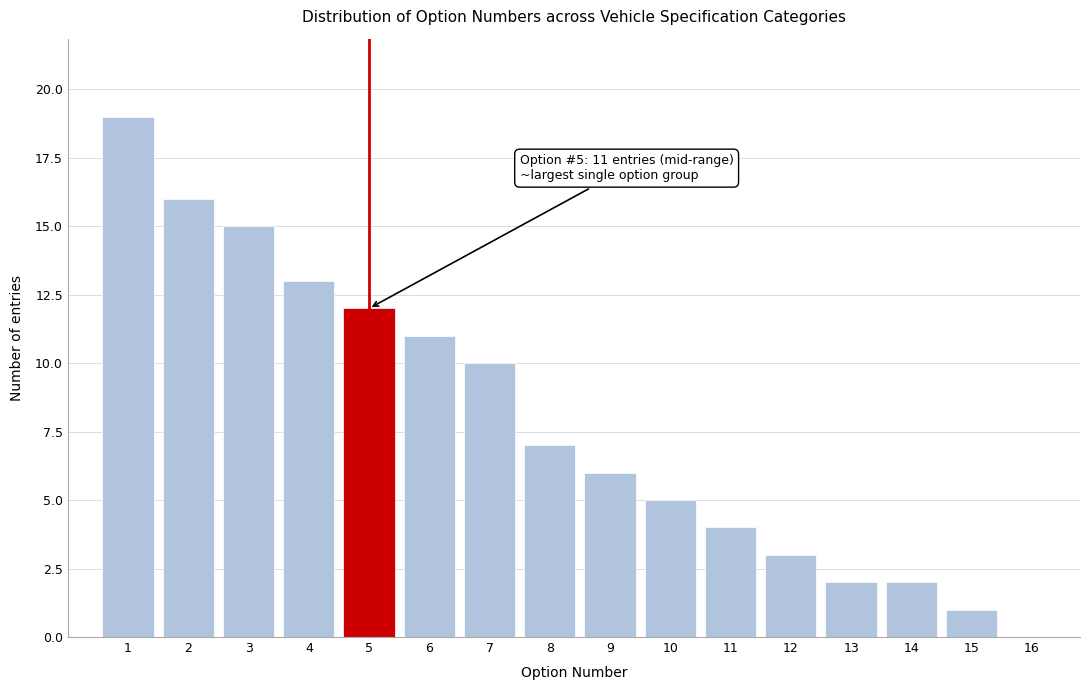

Which range on the x-axis has the tallest bar?

0.5 to 1.5